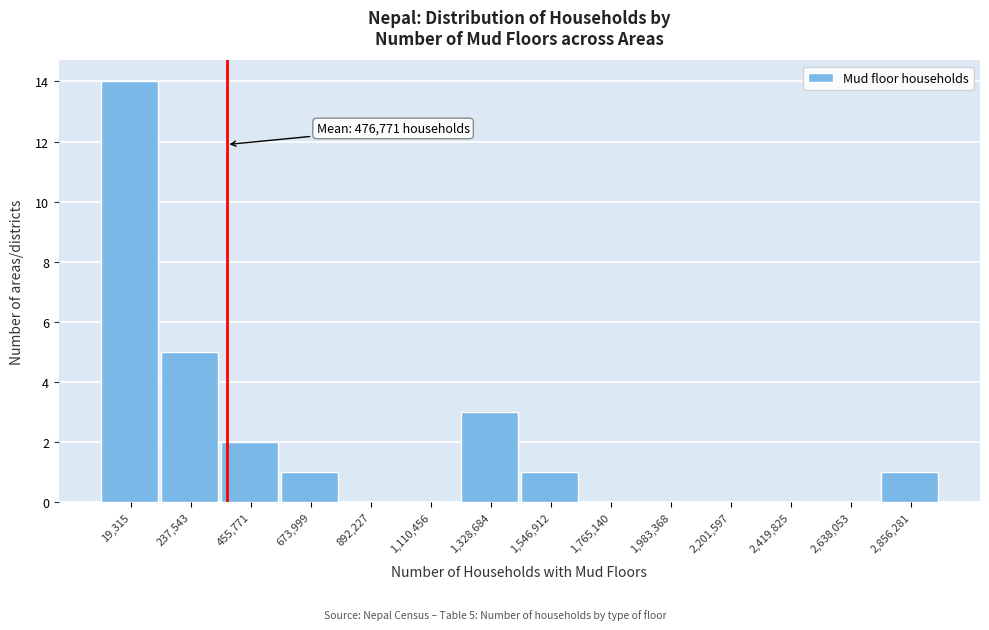

Reading left to right, extract all data points from this chart.

19,315=14	237,543=5	455,771=2	673,999=1	892,227=0	1,110,456=0	1,328,684=3	1,546,912=1	1,765,140=0	1,983,368=0	2,201,597=0	2,419,825=0	2,638,053=0	2,856,281=1